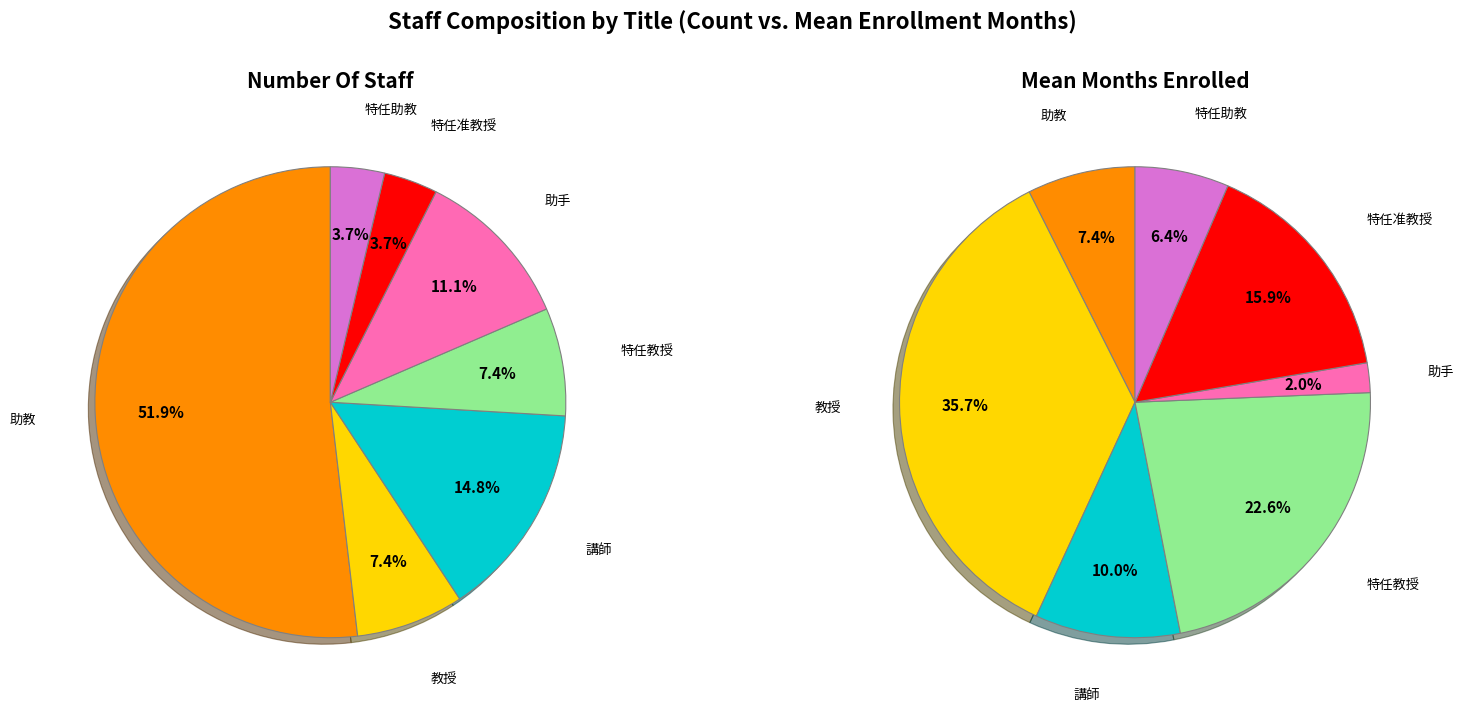

Is it true that 助手 is 1% of the pie?

False